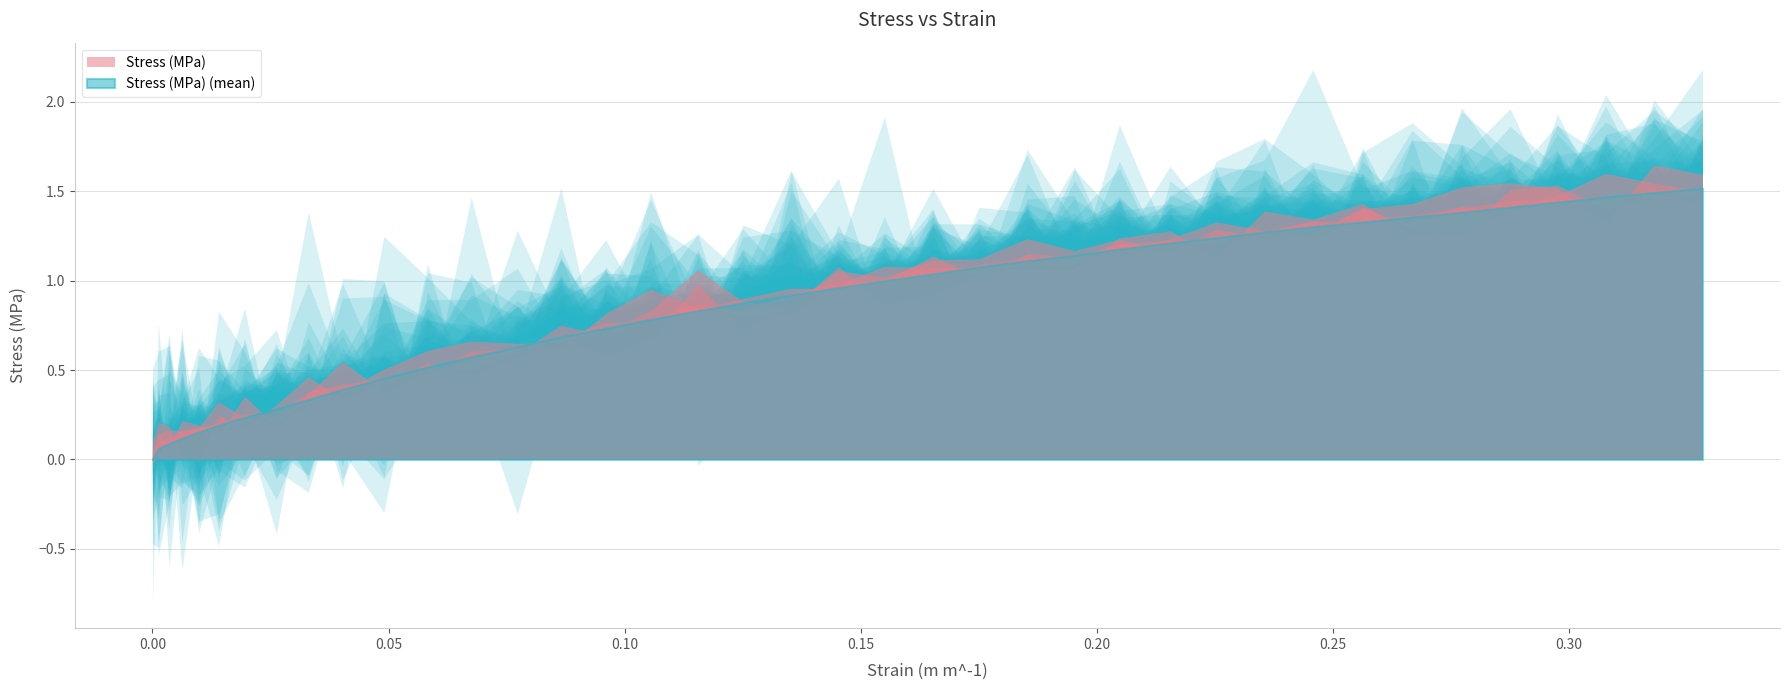

Read the value at 0.00625.

0.1